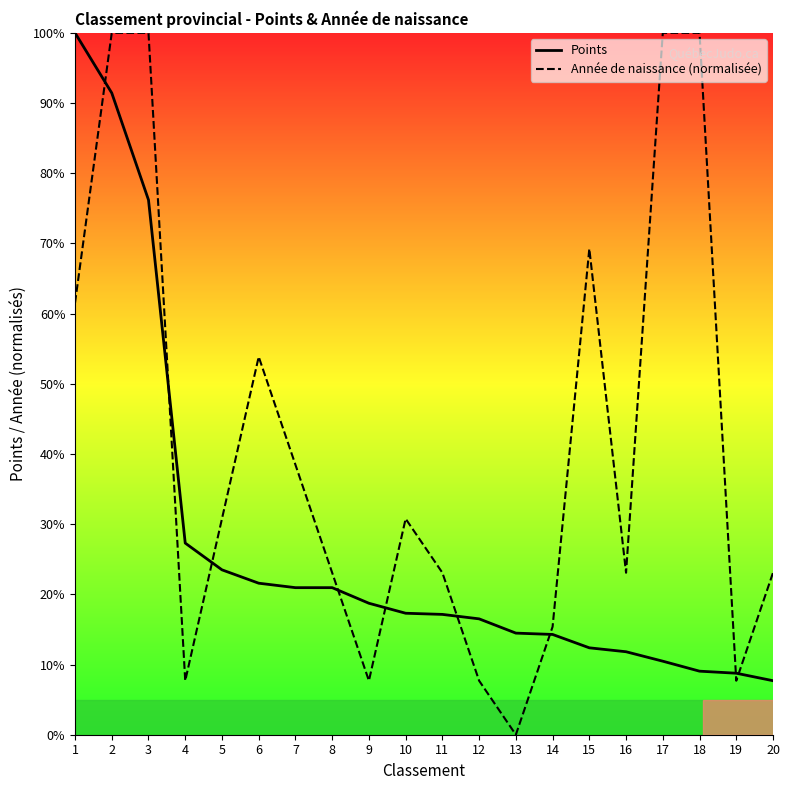

List the labels in order of Points value, smallest first.

20, 19, 18, 17, 16, 15, 14, 13, 12, 11, 10, 9, 7, 8, 6, 5, 4, 3, 2, 1